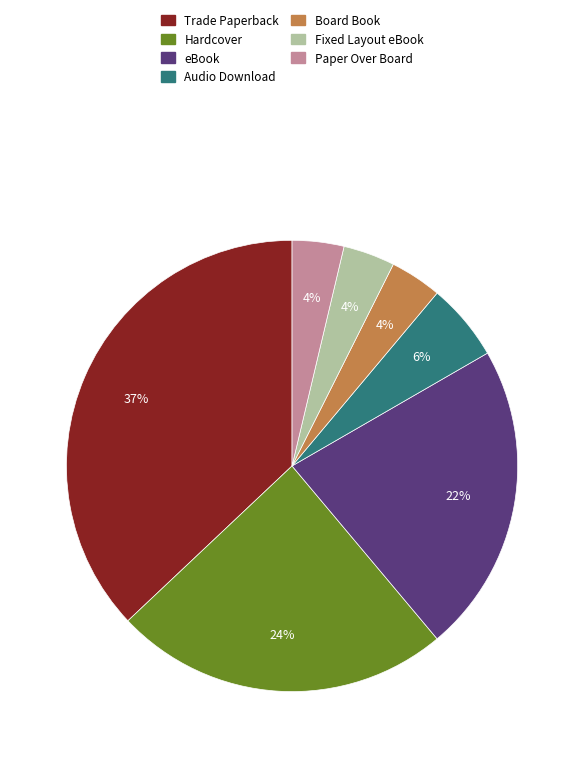

Which category has the biggest portion of the pie?

Trade Paperback